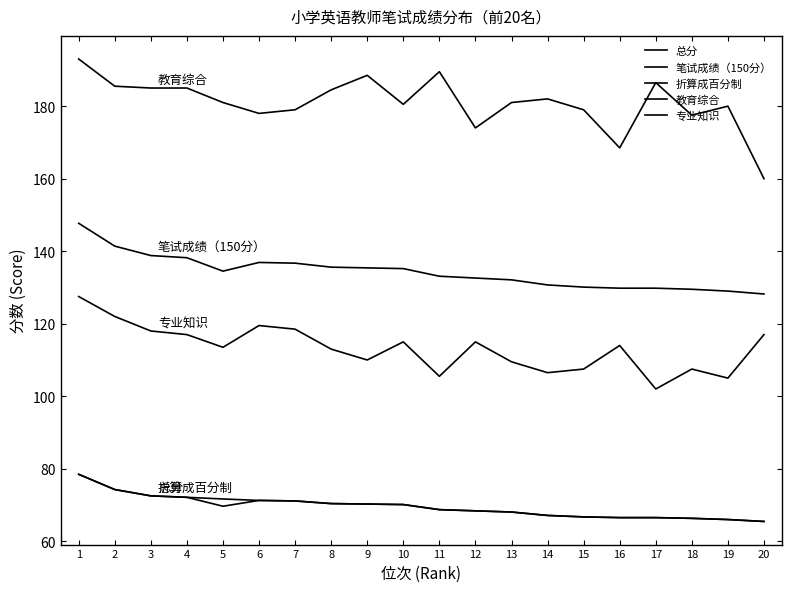

Reading right to left, what are all the values shown in this chart?

总分: 65.5	66.0	66.3	66.5	66.5	66.7	67.1	68.1	68.4	68.7	70.1	70.3	70.4	71.1	71.3	71.7	72.1	72.5	74.3	78.5
笔试成绩（150分）: 128.2	129.0	129.5	129.8	129.8	130.1	130.7	132.1	132.6	133.1	135.2	135.4	135.6	136.7	136.9	134.5	138.2	138.8	141.4	147.7
折算成百分制: 65.5	66.0	66.3	66.5	66.5	66.7	67.1	68.1	68.4	68.7	70.1	70.3	70.4	71.1	71.3	69.7	72.1	72.5	74.3	78.5
教育综合: 160.0	180.0	177.5	186.5	168.5	179.0	182.0	181.0	174.0	189.5	180.5	188.5	184.5	179.0	178.0	181.0	185.0	185.0	185.5	193.0
专业知识: 117.0	105.0	107.5	102.0	114.0	107.5	106.5	109.5	115.0	105.5	115.0	110.0	113.0	118.5	119.5	113.5	117.0	118.0	122.0	127.5